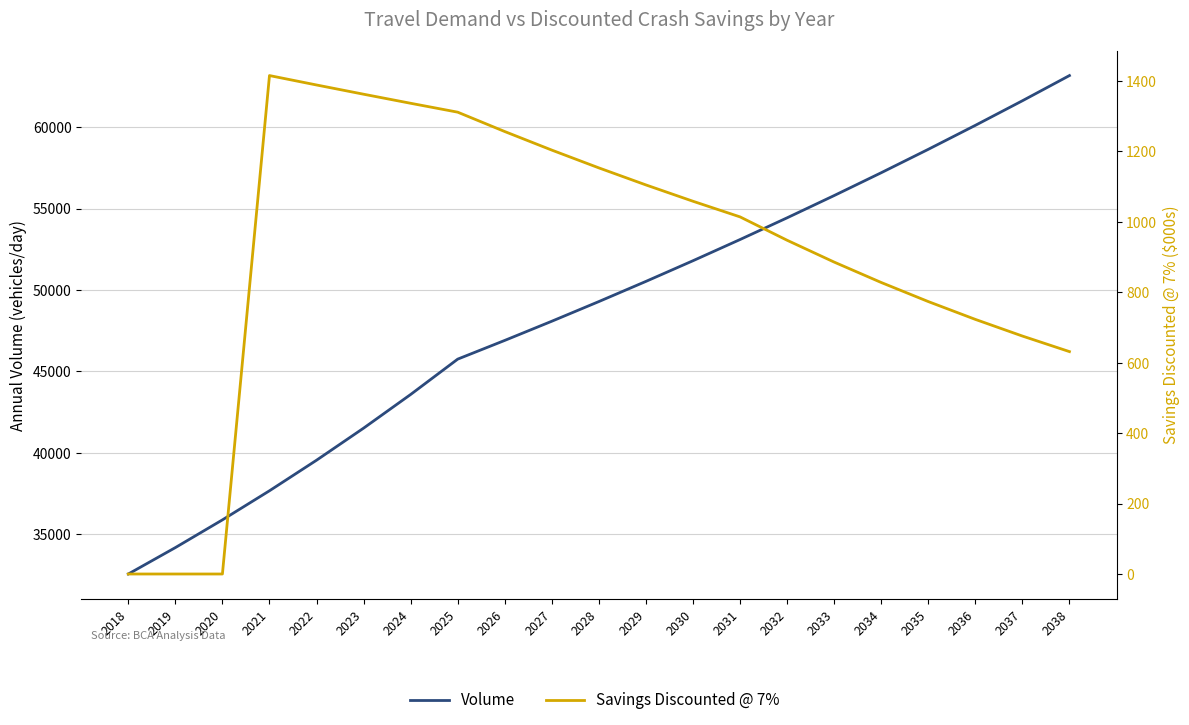

What is the average value of the Volume series?

48634.8